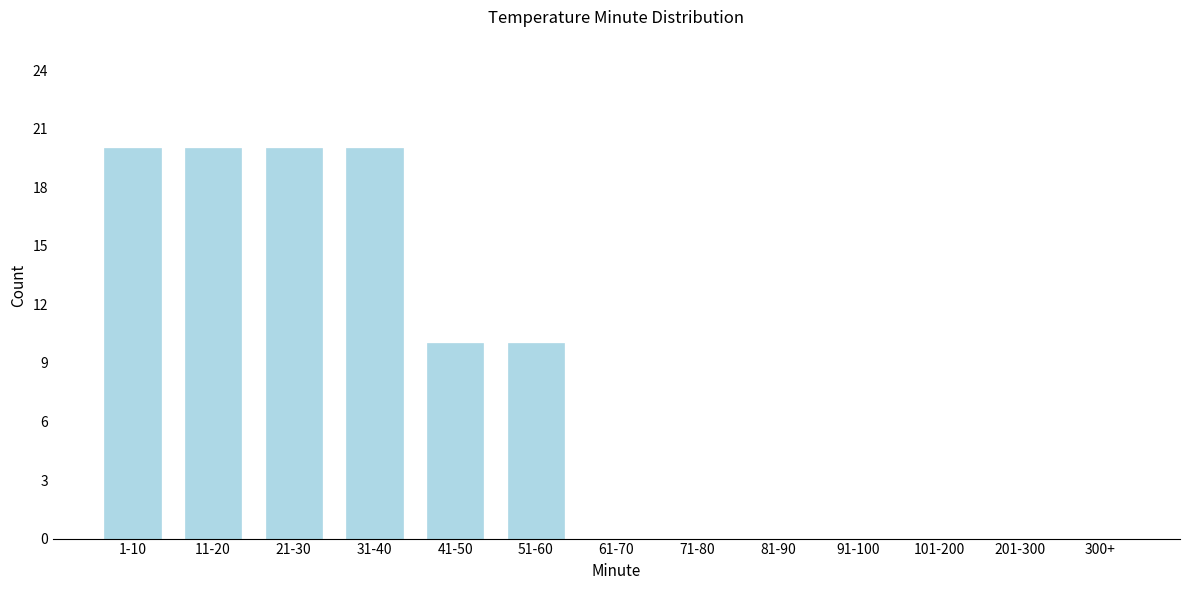

Reading left to right, extract all data points from this chart.

1-10=20	11-20=20	21-30=20	31-40=20	41-50=10	51-60=10	61-70=0	71-80=0	81-90=0	91-100=0	101-200=0	201-300=0	300+=0